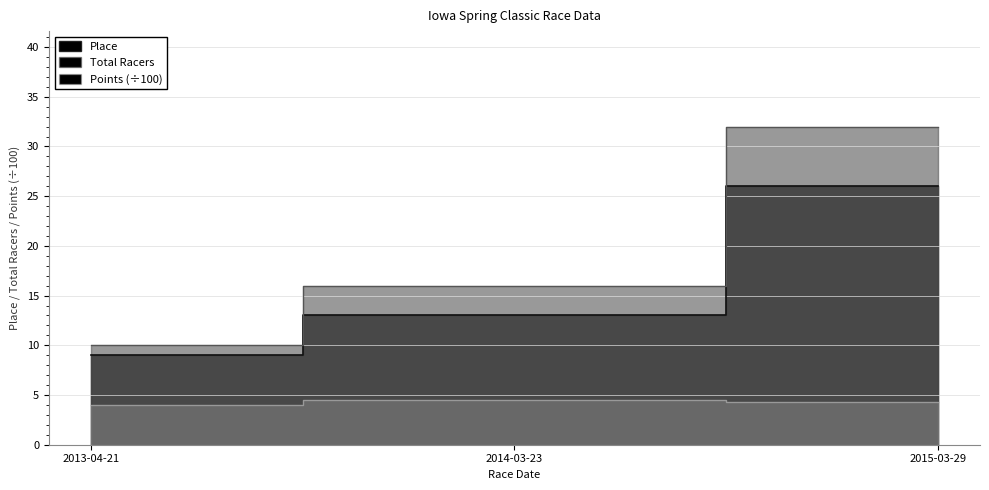

What is the average value of the Points series?

4.3